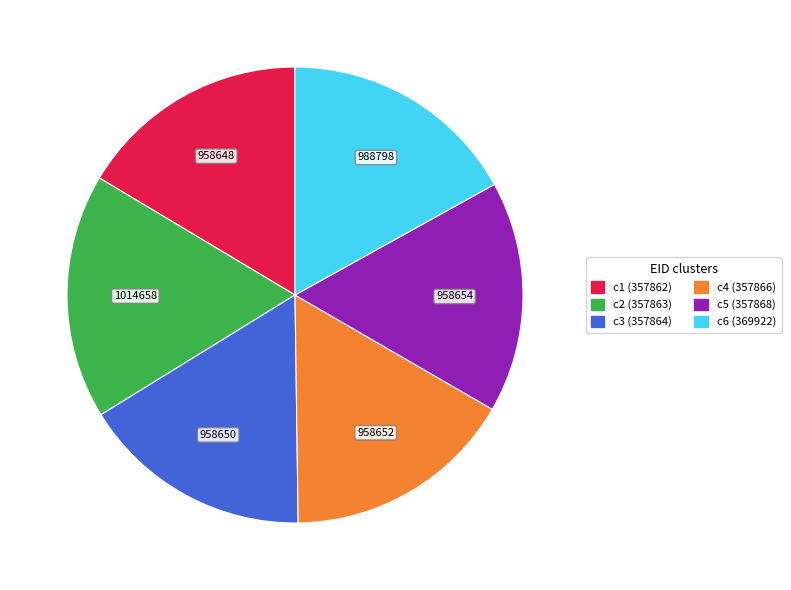

Is there a majority slice in this chart?

No